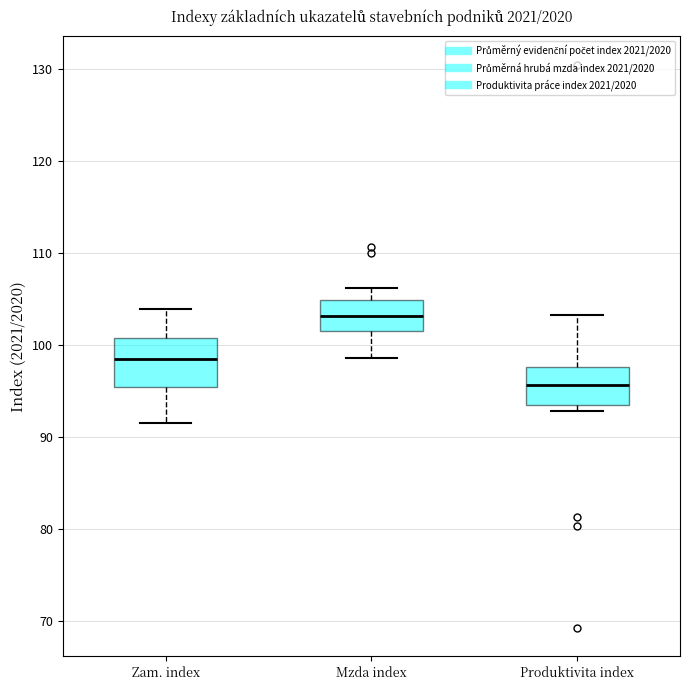

Where is the upper edge of the box for Produktivita index on the y-axis? The values are not printed on the chart, so give them approximately, as read against the axis.

98